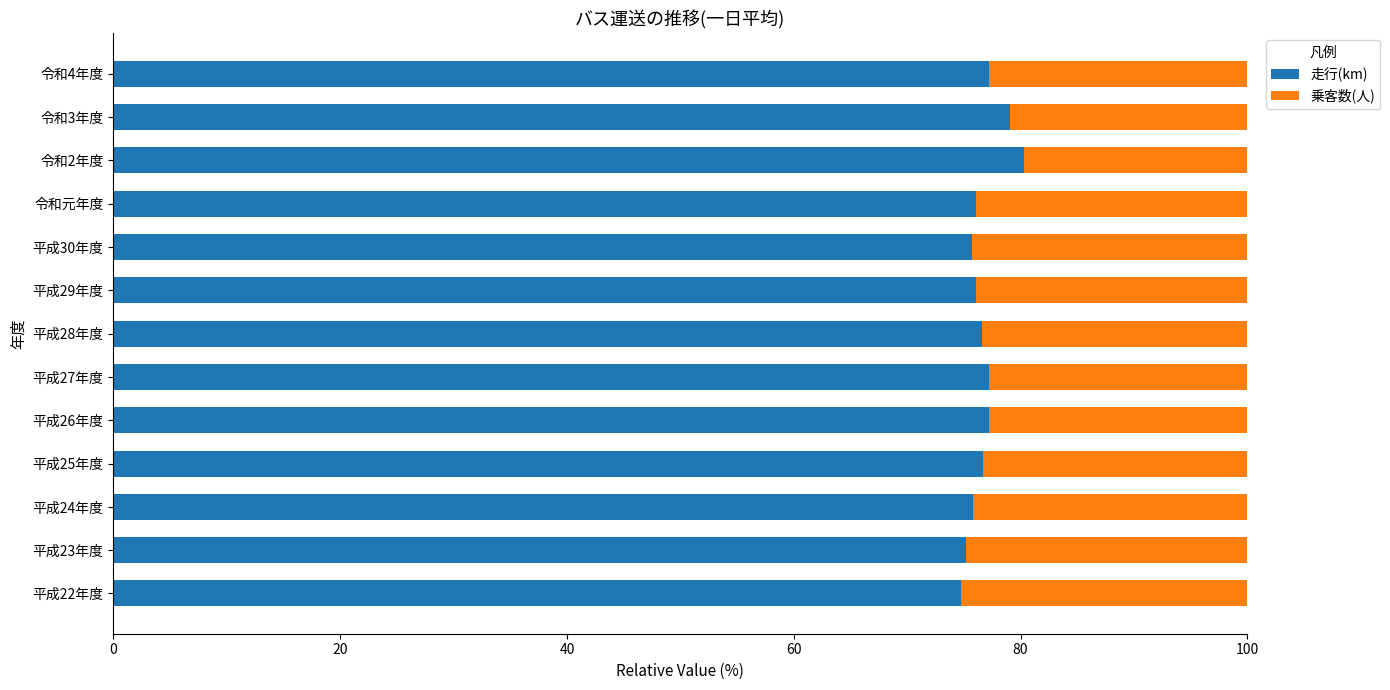

What is the total value across all series at 平成22年度?

100.0